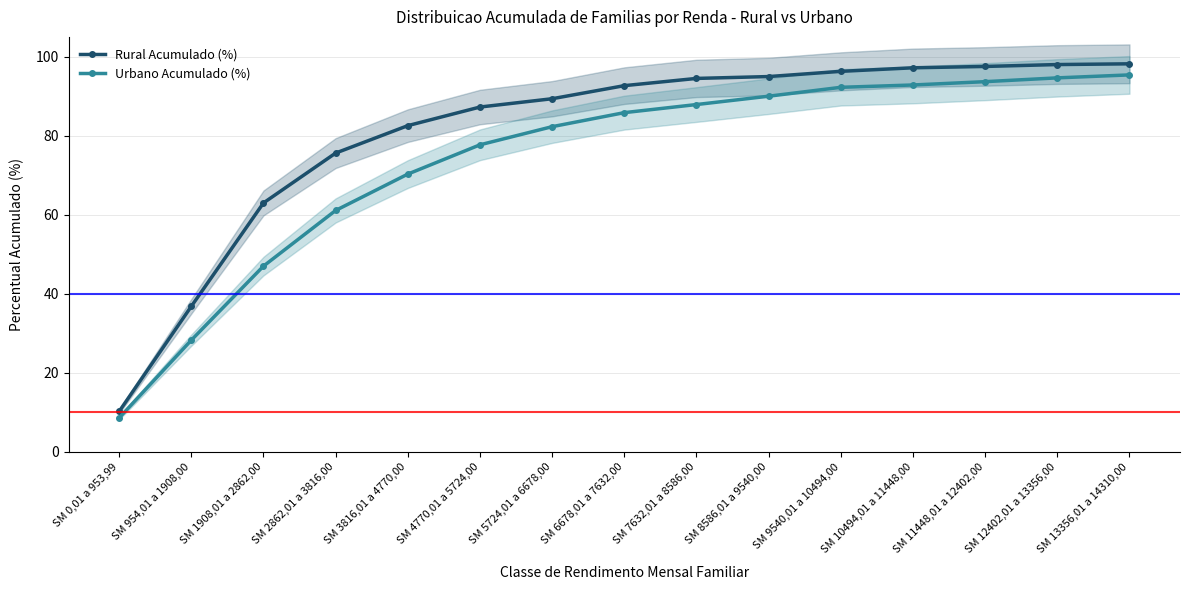

Rank the series by their maximum value, from lowest to highest.

Urbano Acumulado (%), Rural Acumulado (%)